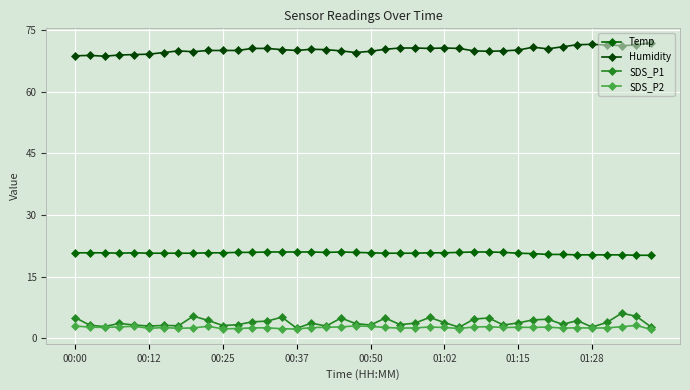

What is the value of the SDS_P1 point at the 28th from the left?

4.7